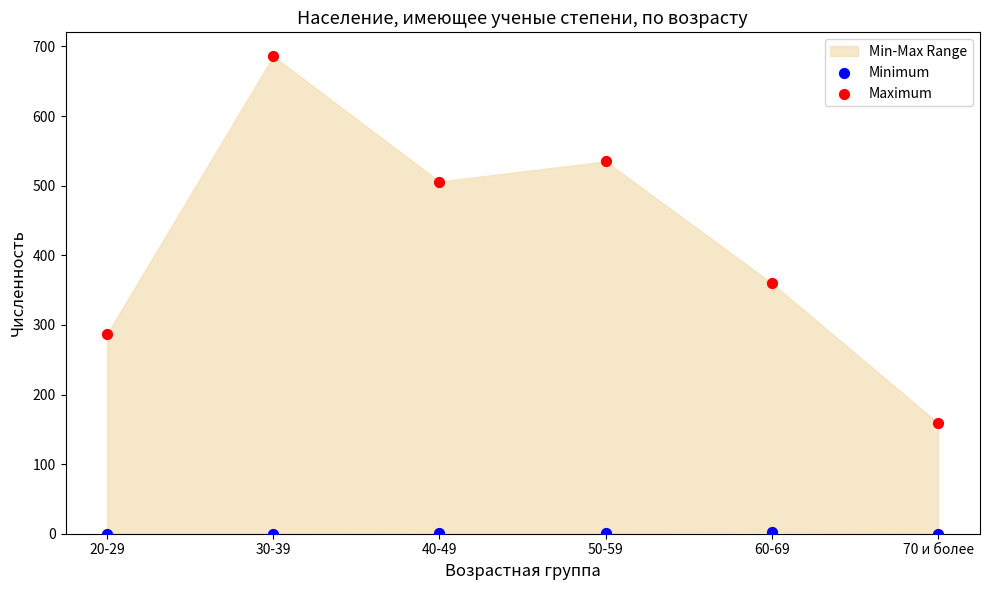

In the Maximum series, what Y value is closest to 422?

360